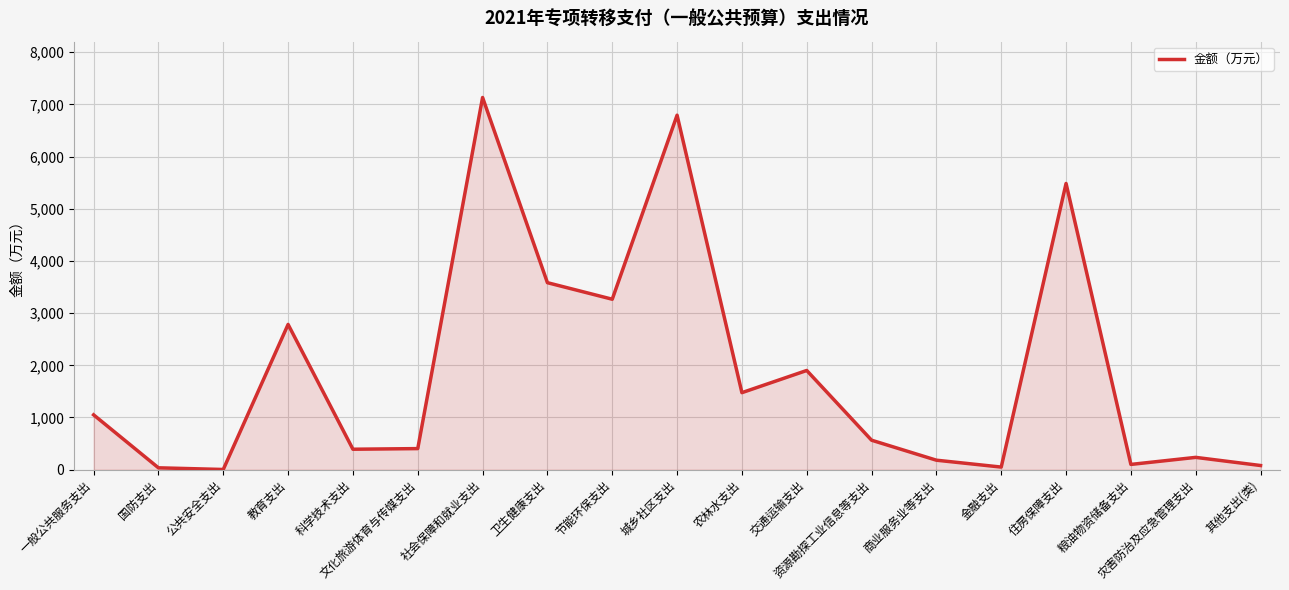

What is the difference between the maximum and minimum values?

7127